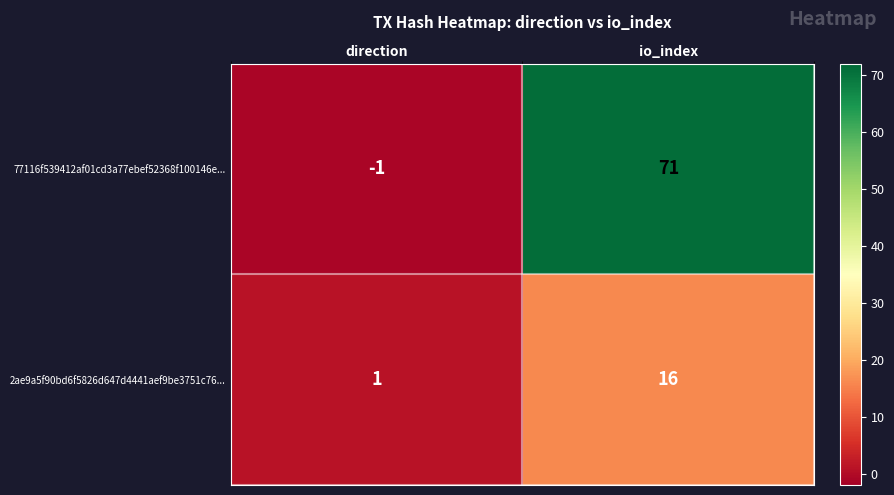

Count the number of data series in this chart.

2